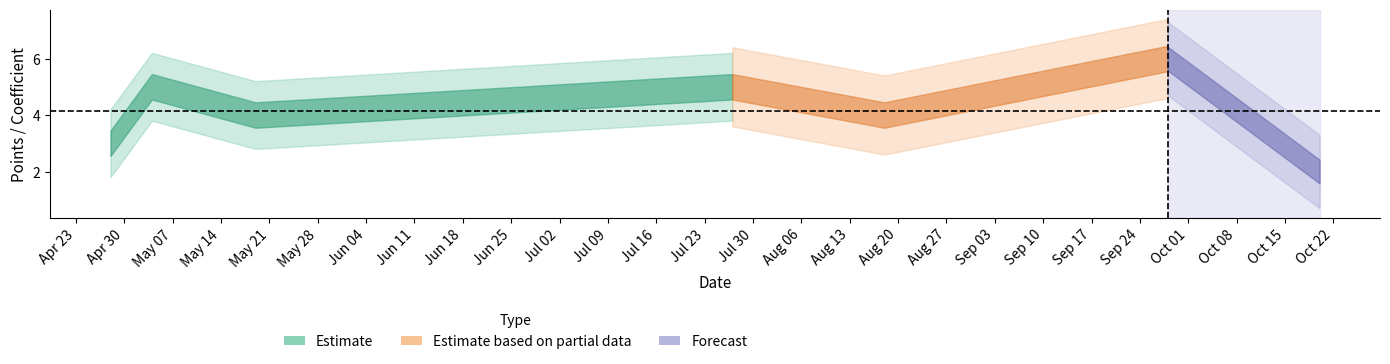

Does the chart have visible grid lines?

No